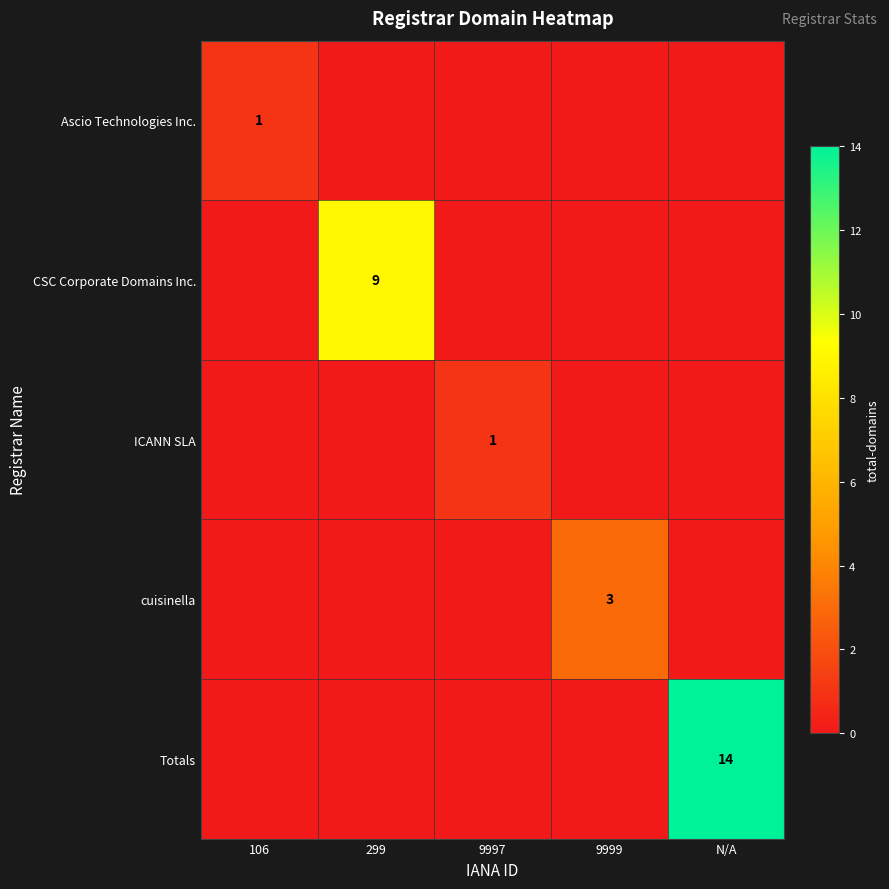

Which has a higher value, 9999 or 106?

106